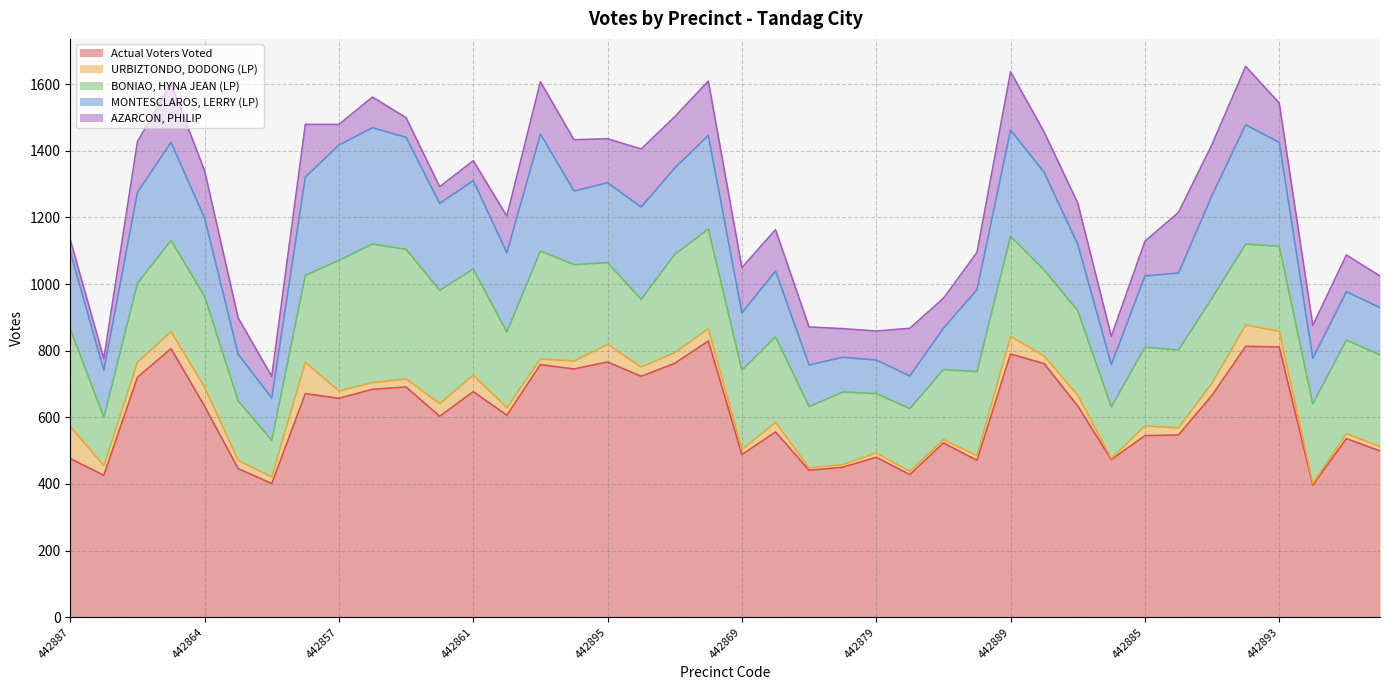

Where is URBIZTONDO, DODONG (LP) nearest to the value 50?

442863